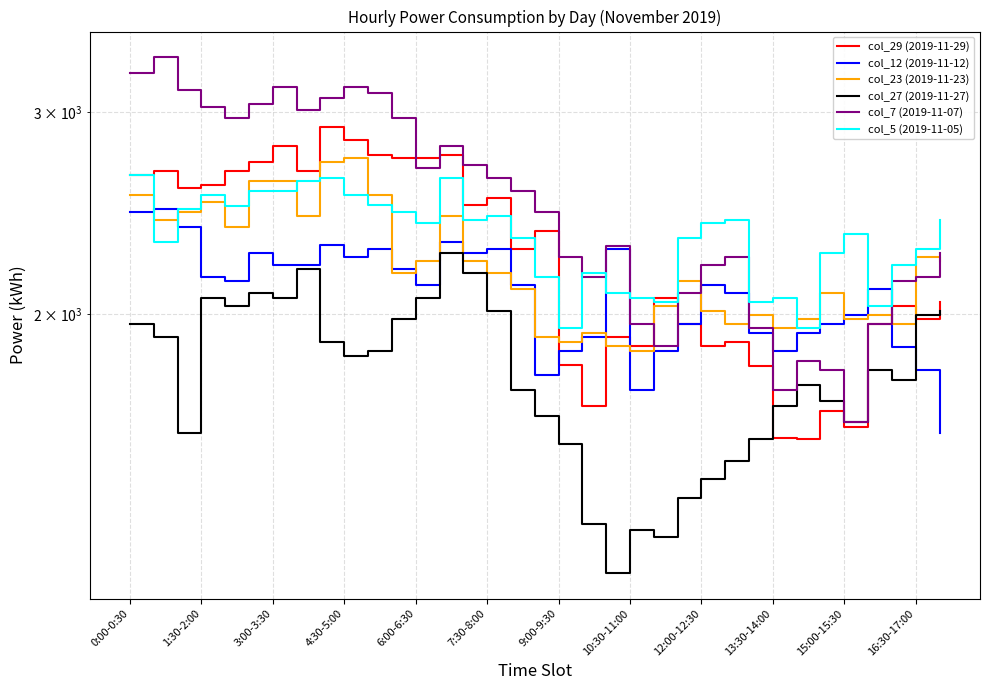

What value does the col_23 (2019-11-23) series have at 1:30-2:00, to the nearest 50?

2400